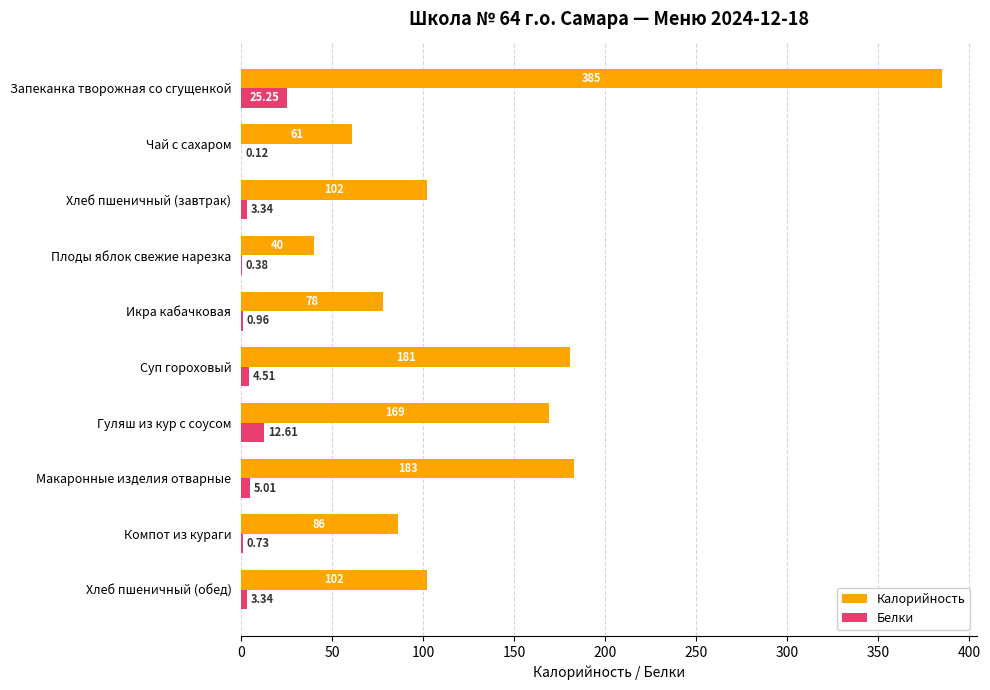

At which category is the sum across all series the highest?

Запеканка творожная со сгущенкой